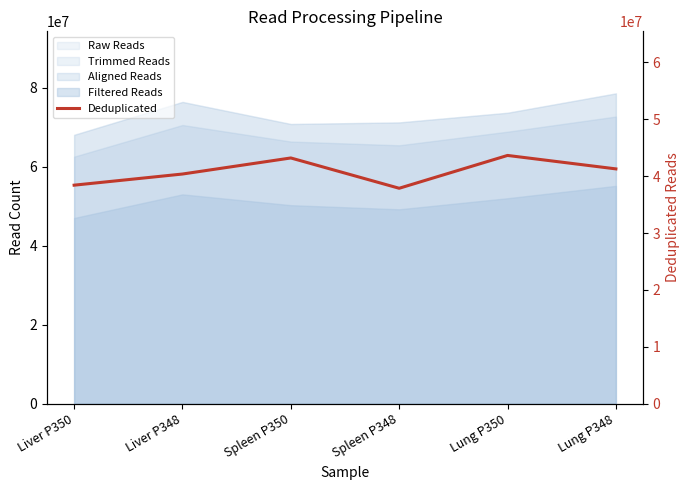

At which label does the data first exceed 41279267?

Spleen P350